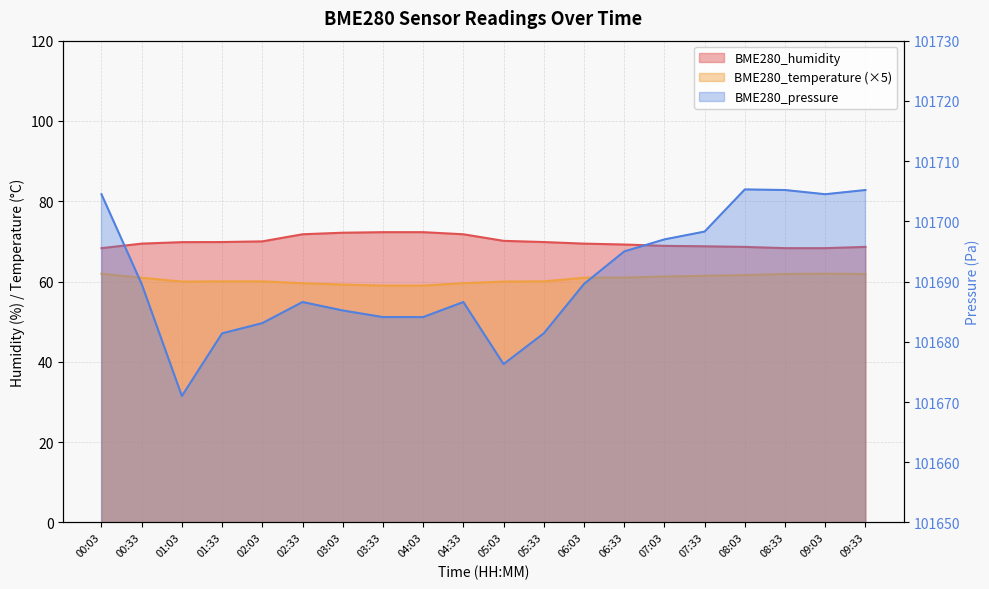

Reading left to right, extract all data points from this chart.

BME280_humidity: 00:03=68.3	00:33=69.5	01:03=69.8	01:33=69.8	02:03=70.0	02:33=71.8	03:03=72.2	03:33=72.3	04:03=72.3	04:33=71.8	05:03=70.1	05:33=69.8	06:03=69.5	06:33=69.2	07:03=68.9	07:33=68.8	08:03=68.6	08:33=68.3	09:03=68.3	09:33=68.6
BME280_temperature: 00:03=62.0	00:33=60.9	01:03=60.0	01:33=60.0	02:03=60.0	02:33=59.6	03:03=59.2	03:33=59.0	04:03=59.0	04:33=59.6	05:03=60.0	05:33=60.0	06:03=60.9	06:33=61.0	07:03=61.2	07:33=61.4	08:03=61.6	08:33=61.9	09:03=62.0	09:33=61.9
BME280_pressure_scaled: 00:03=101704.5	00:33=101689.6	01:03=101671.0	01:33=101681.4	02:03=101683.1	02:33=101686.6	03:03=101685.2	03:33=101684.1	04:03=101684.1	04:33=101686.6	05:03=101676.3	05:33=101681.4	06:03=101689.6	06:33=101695.0	07:03=101697.0	07:33=101698.3	08:03=101705.3	08:33=101705.2	09:03=101704.5	09:33=101705.2